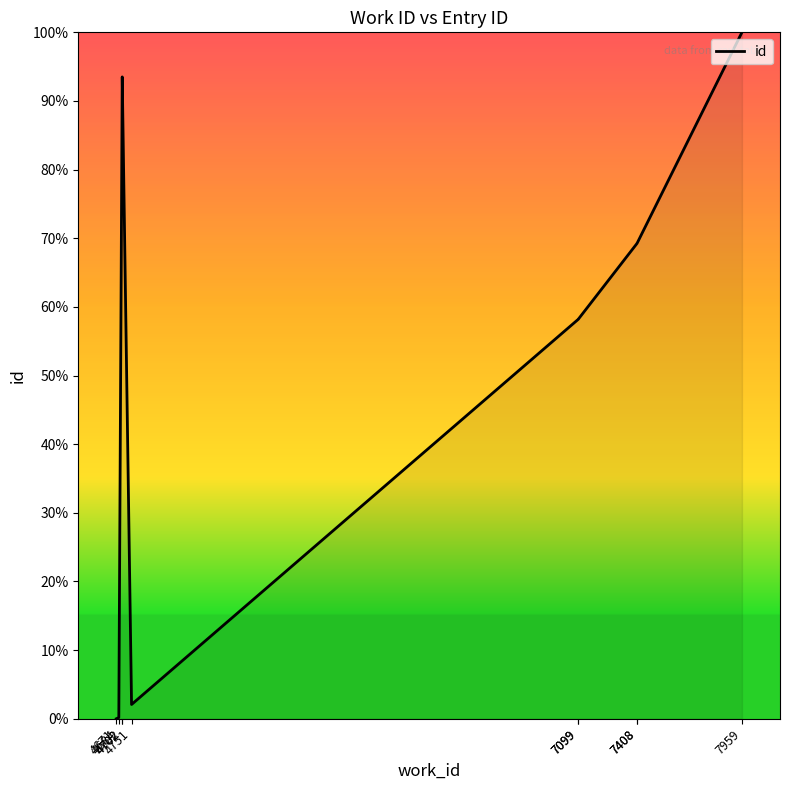

What is the sum of all values?

544.2